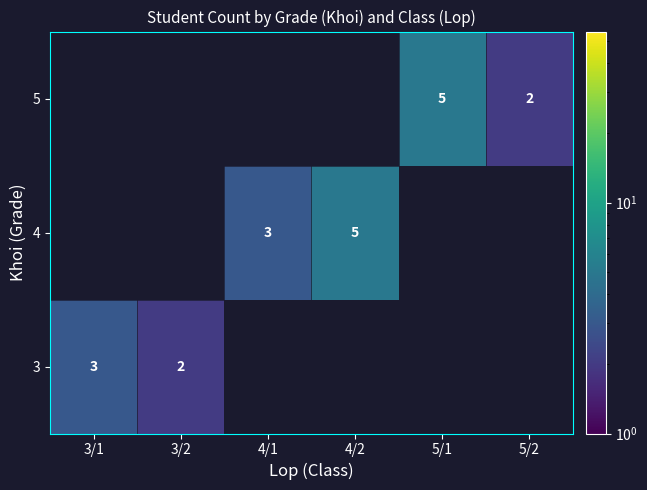

How many series are shown in this chart?

3